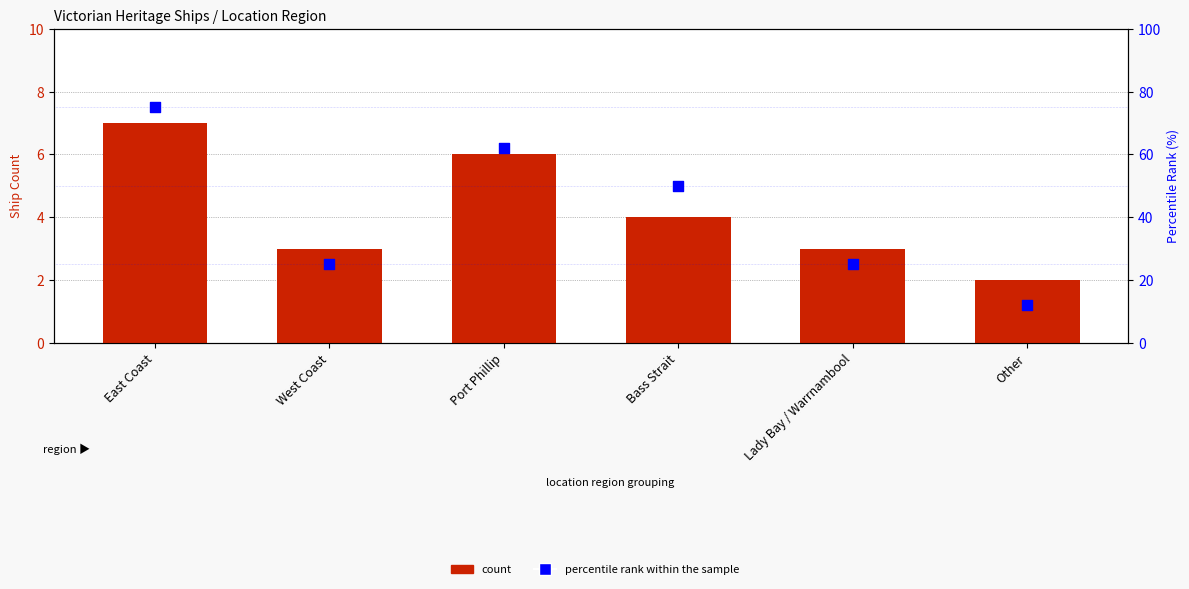

At which category is the sum across all series the highest?

East Coast